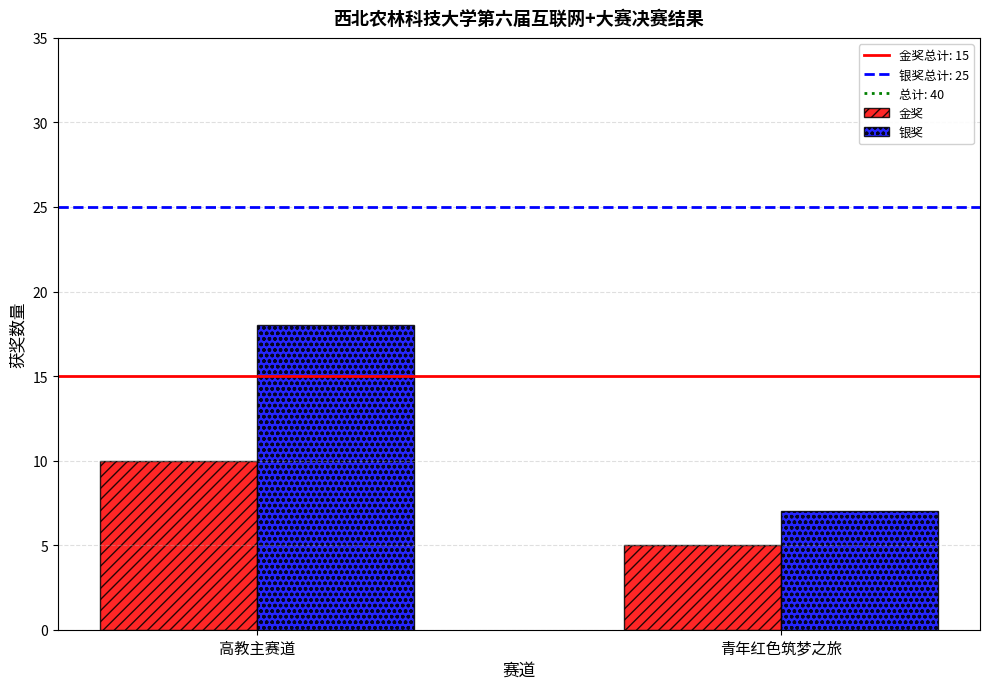

Which category has the lowest value across all series?

青年红色筑梦之旅